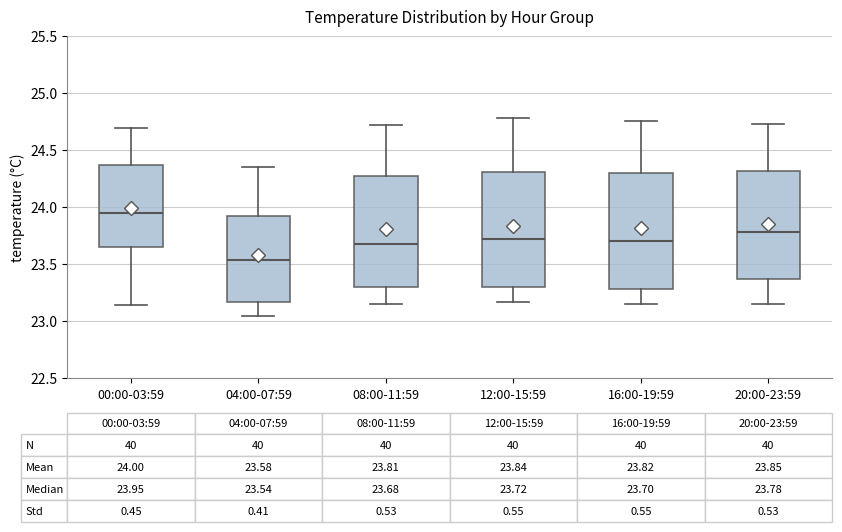

Which box has the highest median line?

00:00-03:59